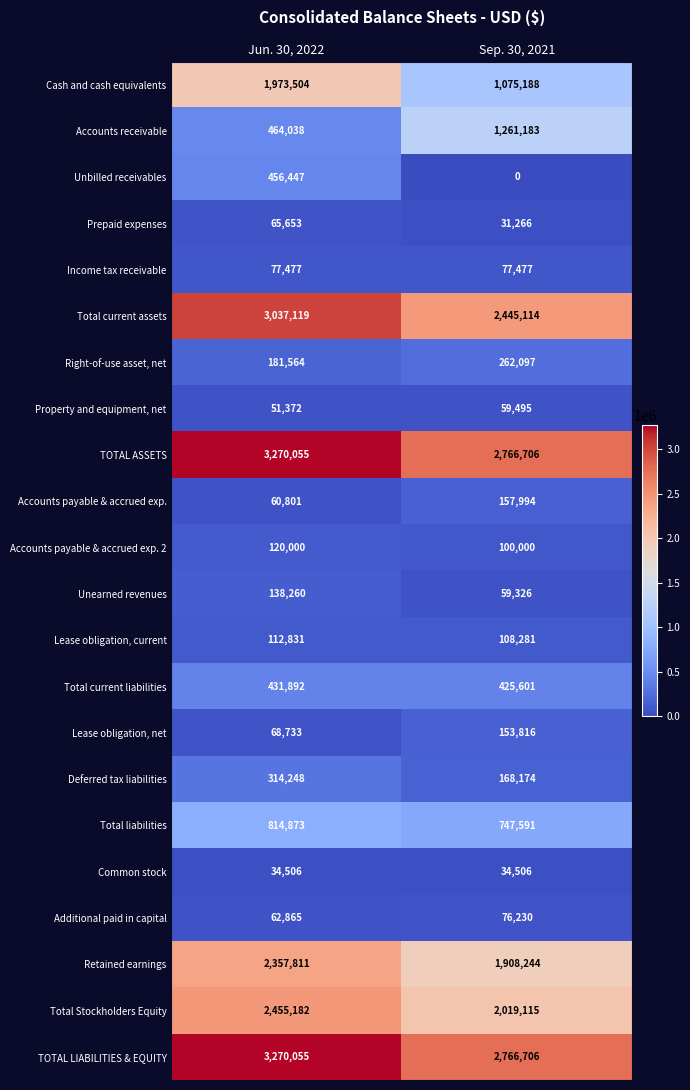

How many series are shown in this chart?

22